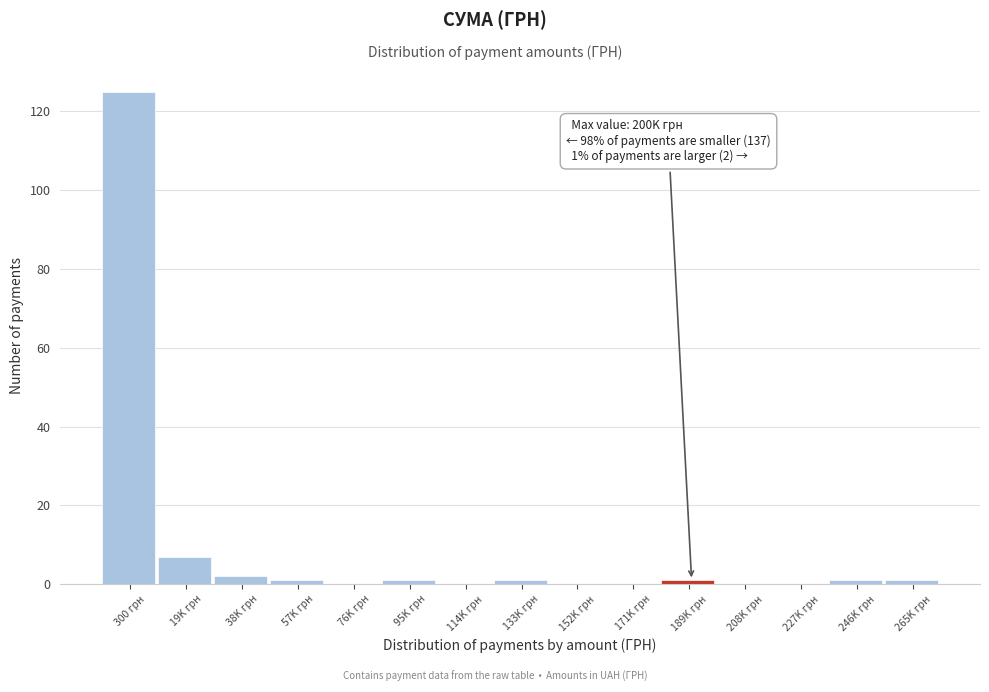

Reading right to left, extract all data points from this chart.

265K грн=1	246K грн=1	227K грн=0	208K грн=0	189K грн=1	171K грн=0	152K грн=0	133K грн=1	114K грн=0	95K грн=1	76K грн=0	57K грн=1	38K грн=2	19K грн=7	300 грн=125